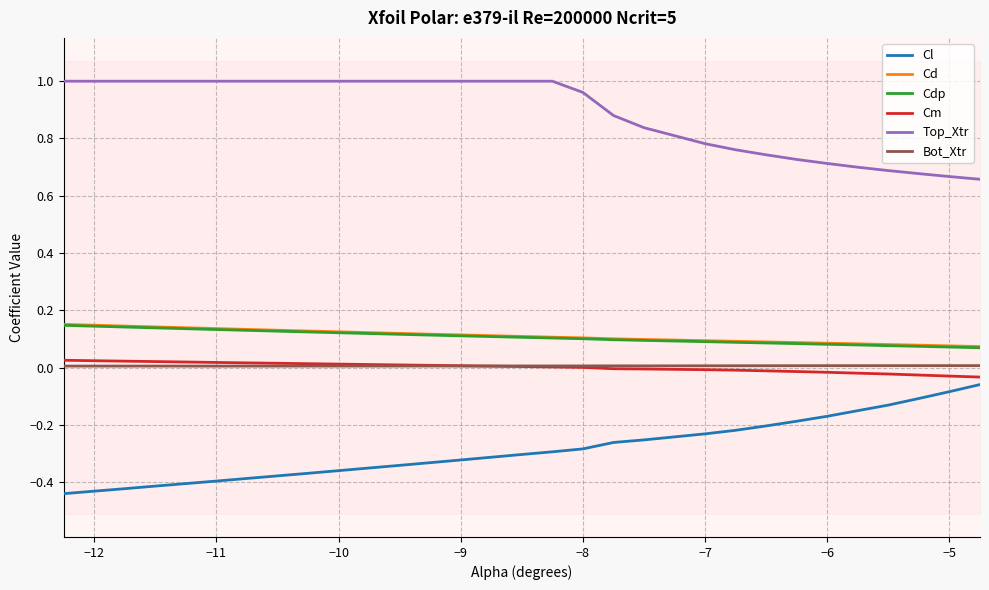

List the series in order of their peak value, highest first.

Top_Xtr, Cd, Cdp, Cm, Bot_Xtr, Cl